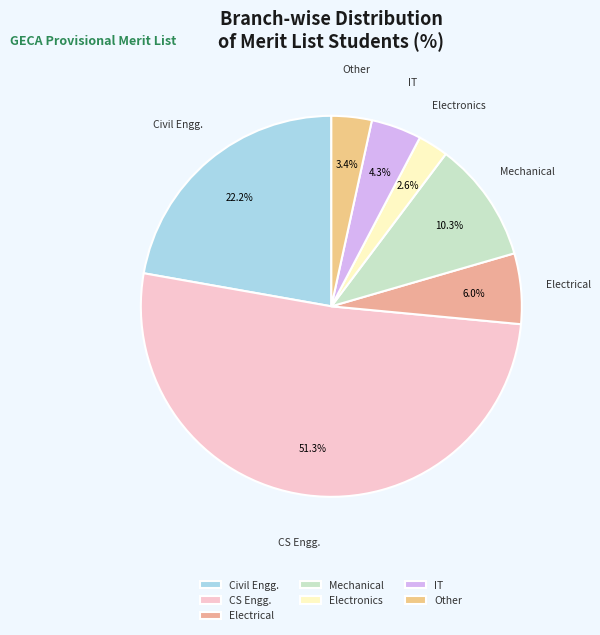

Does IT account for over 50% of the chart?

No